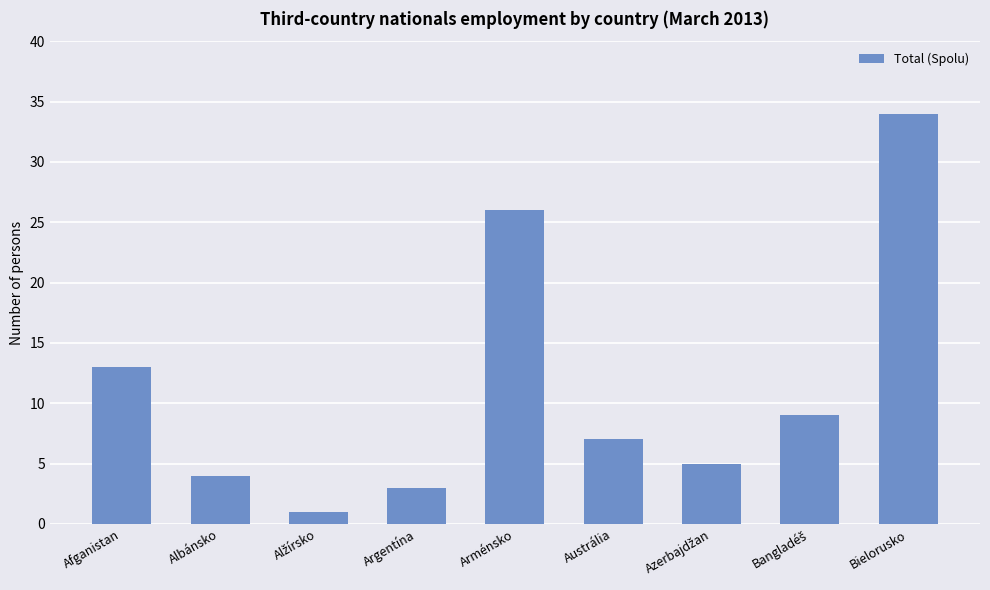

How many data points are less than 7?

4